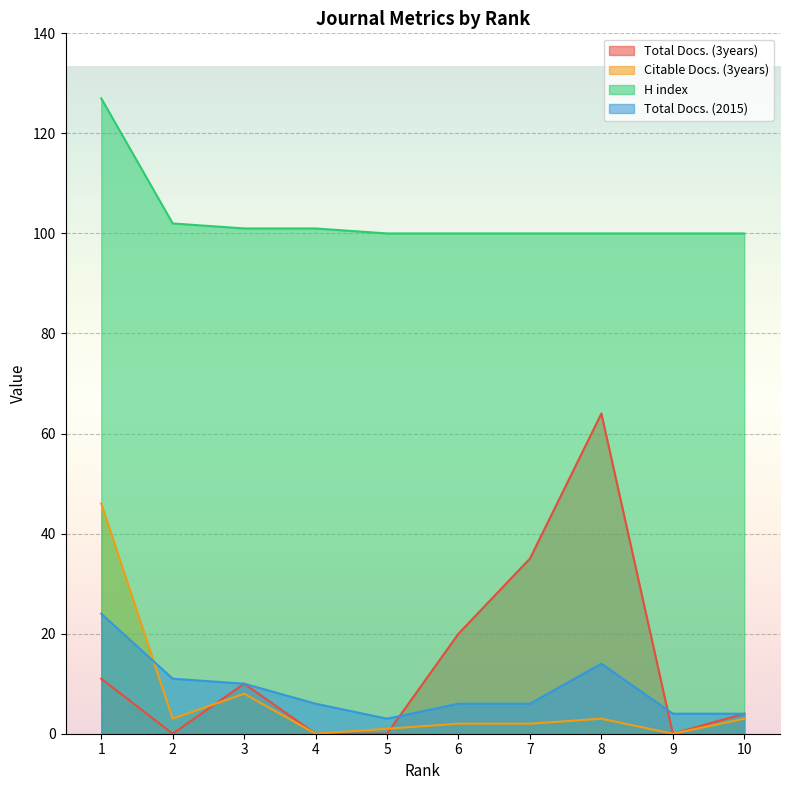

What is the difference between the Total Docs. (2015) values at 7 and 5?

3